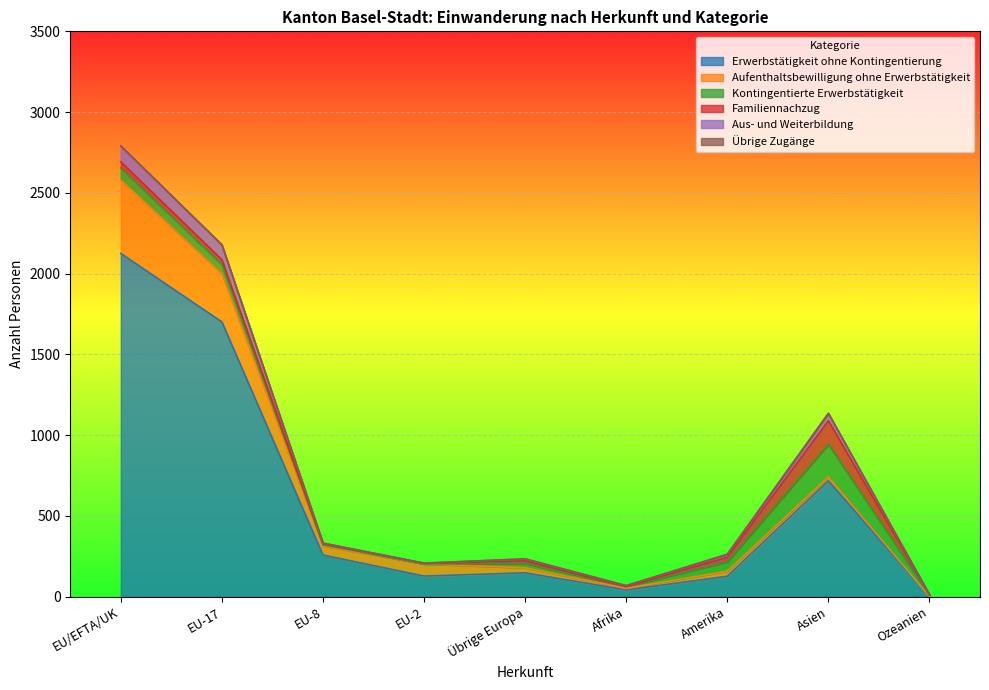

What is the difference between the Erwerbstätigkeit ohne Kontingentierung values at Afrika and EU-8?

216